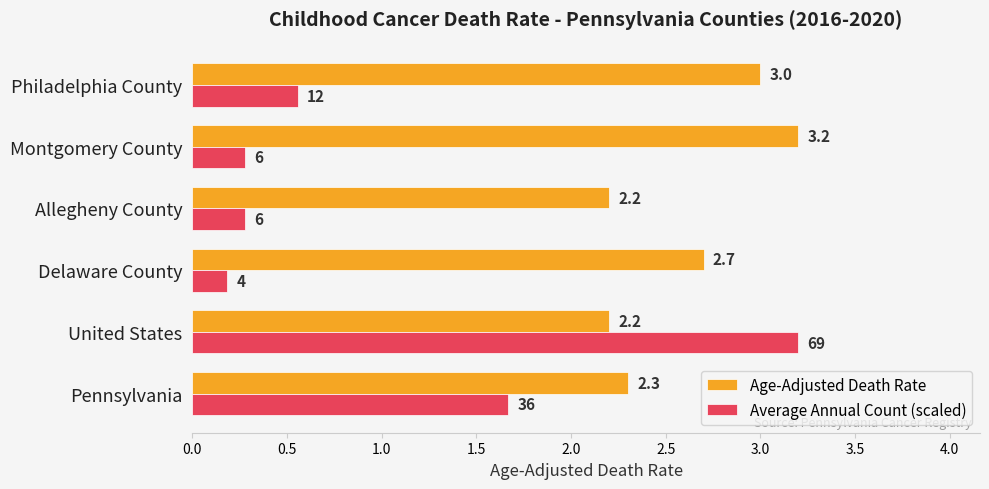

What is the difference between the maximum and second lowest values in the Age-Adjusted Death Rate series?

1.0